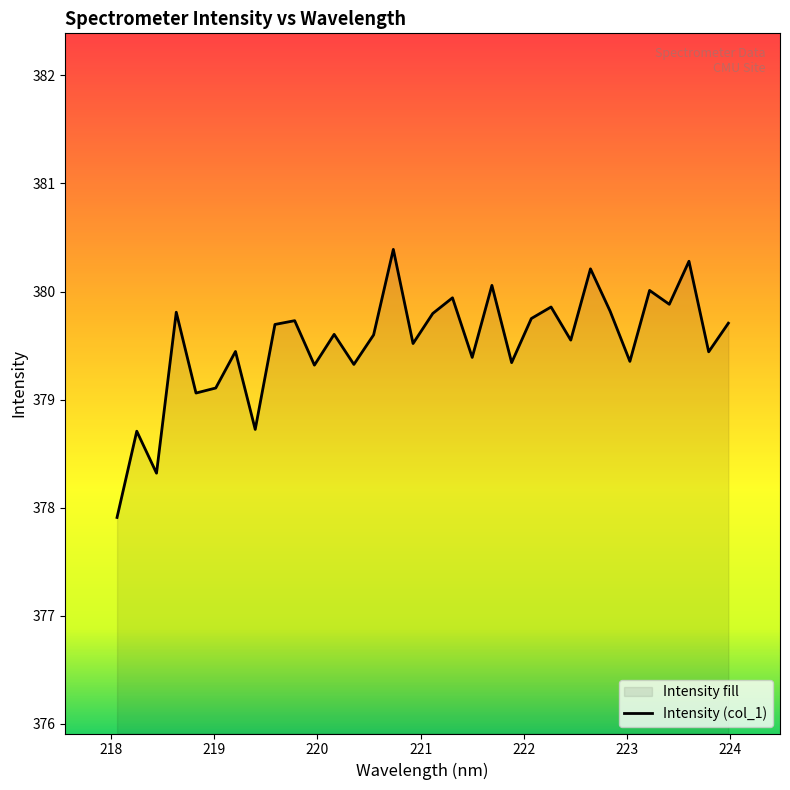

What is the difference between the maximum and minimum values?

2.5